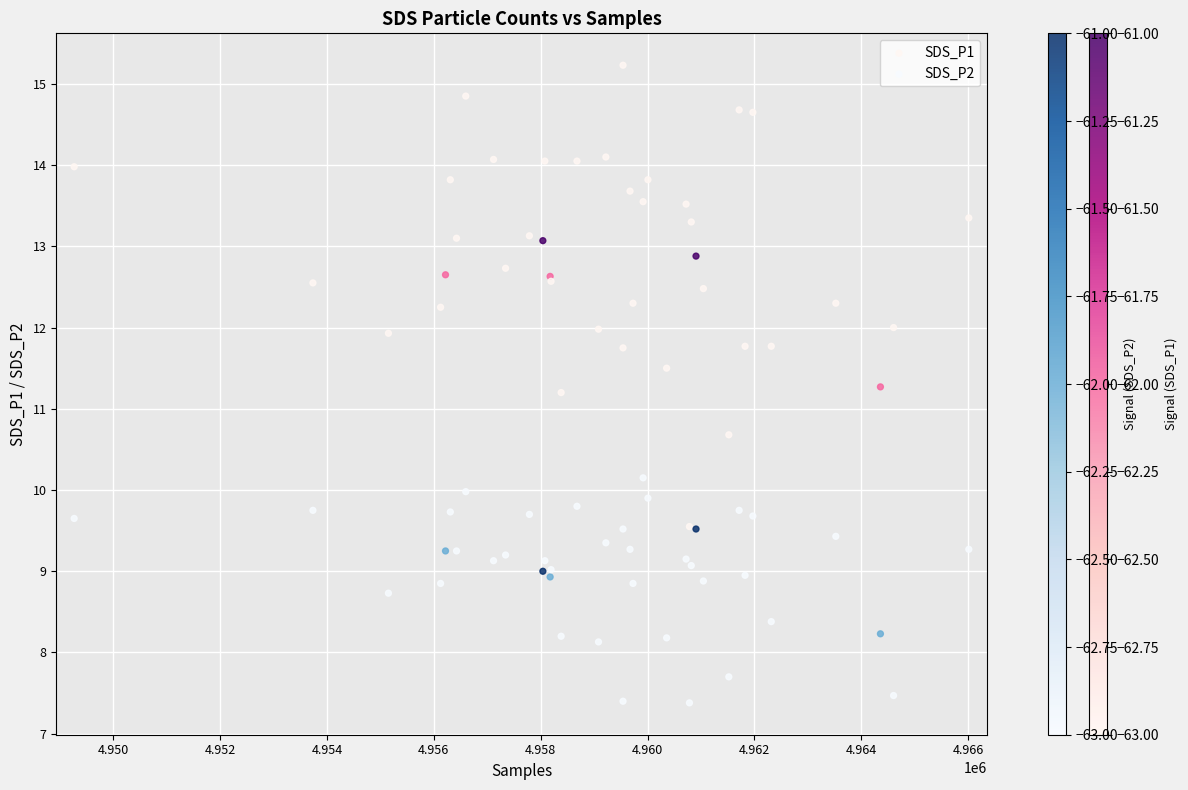

What are all the series names shown in the legend?

SDS_P1, SDS_P2